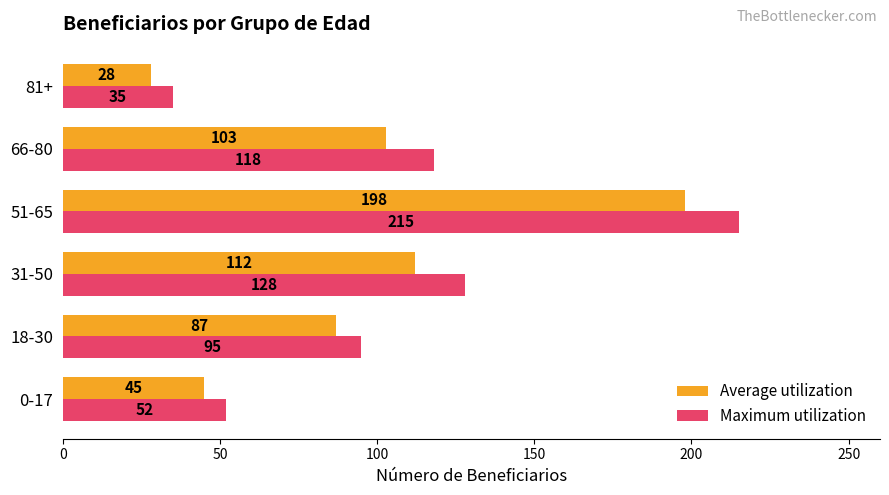

At which category is the sum across all series the highest?

51-65